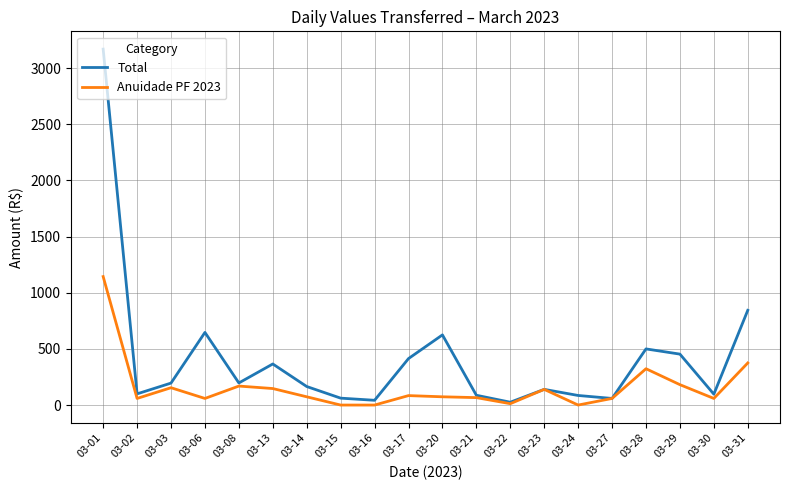

At which label does Anuidade PF 2023 reach its peak?

03-01